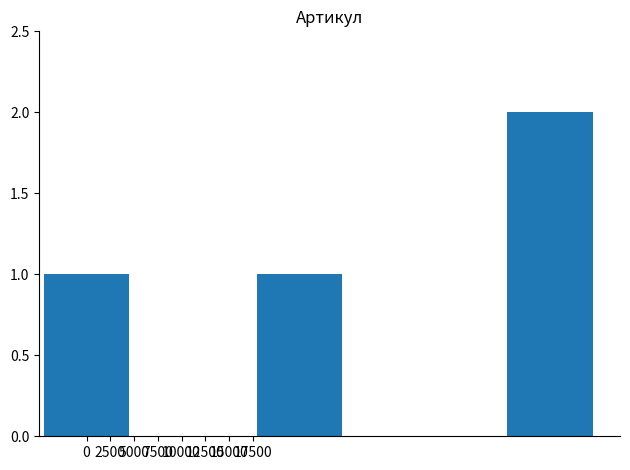

What is the sum of all values?

4